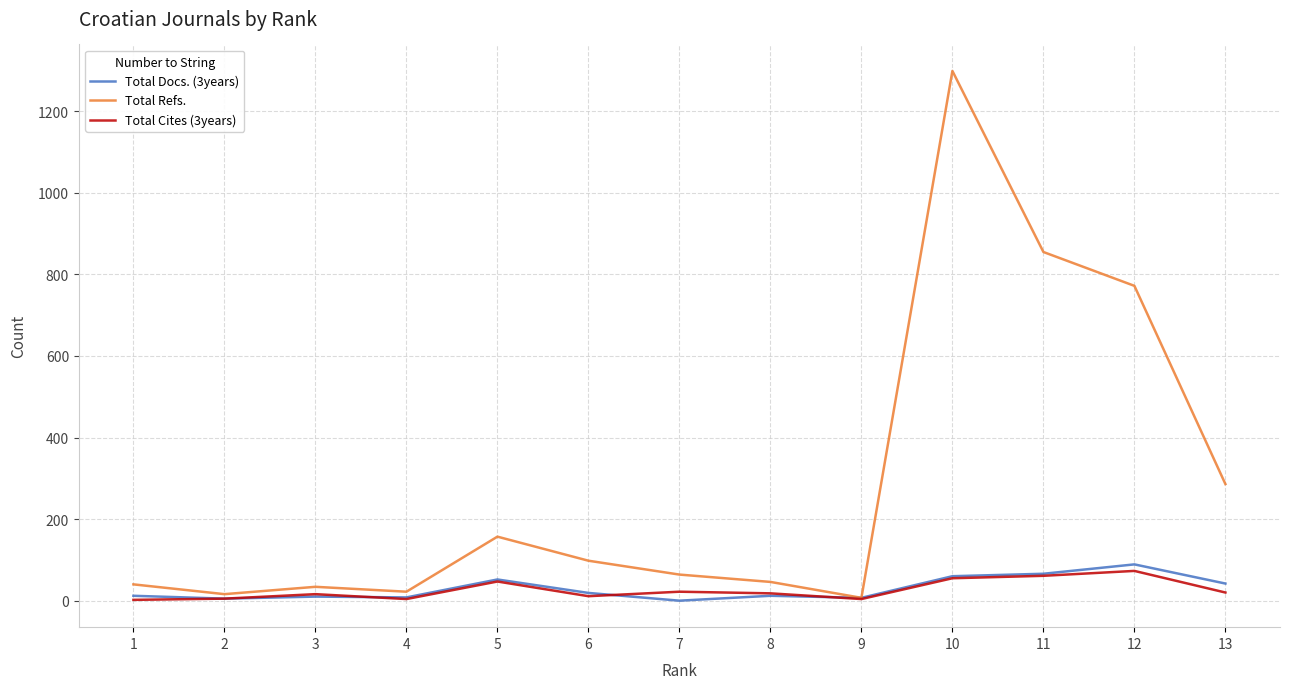

What is the maximum value shown in the chart?

1299